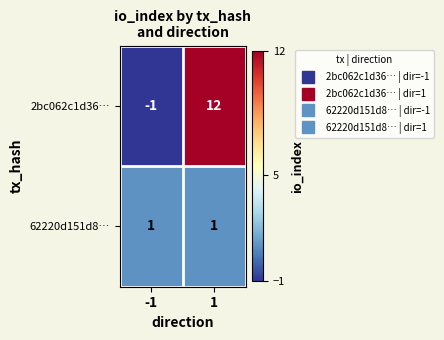

At which category is the sum across all series the highest?

1